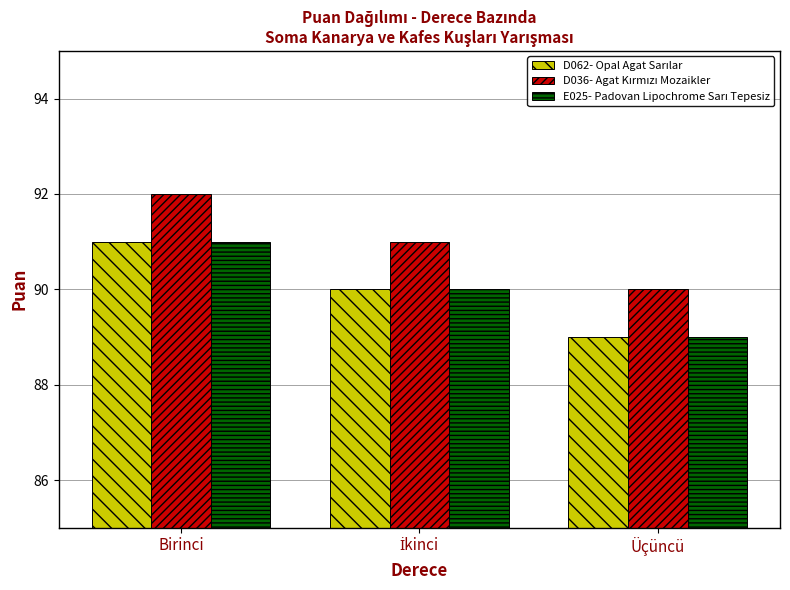

How many data points does each series have?

3